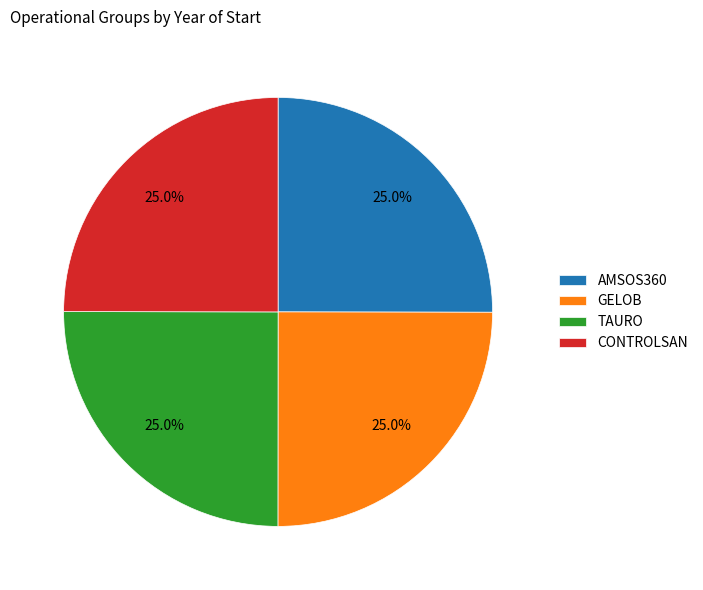

Is it true that GELOB is 25% of the pie?

True